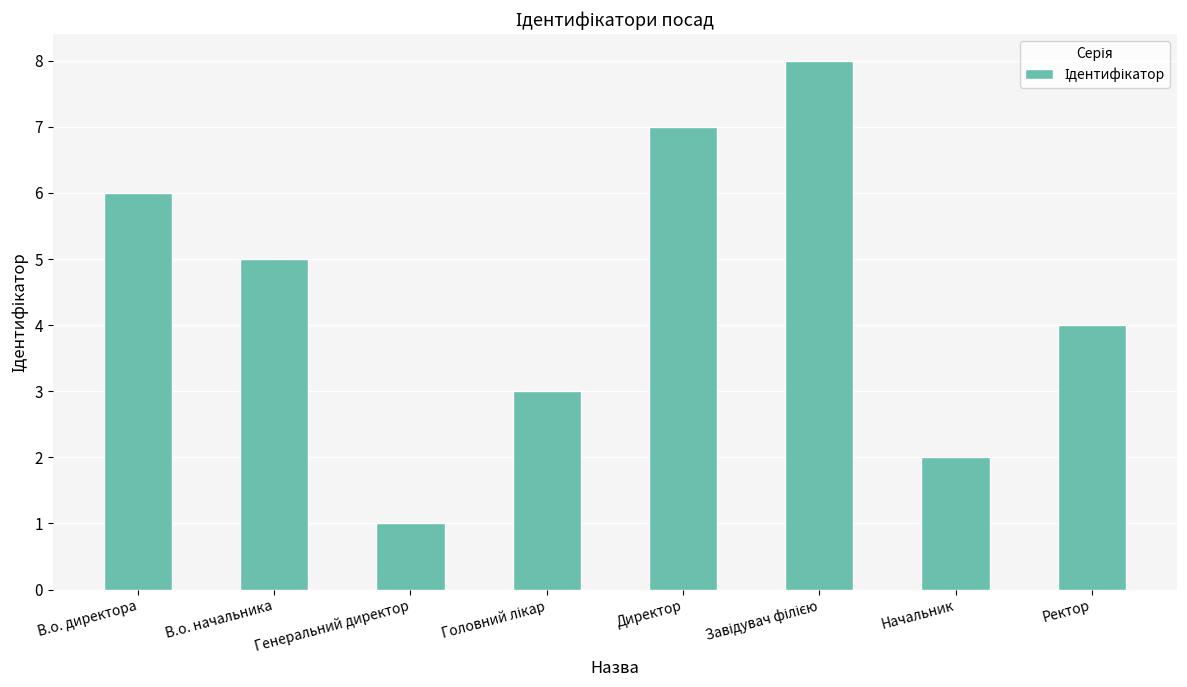

Where is the data nearest to the value 4?

Ректор